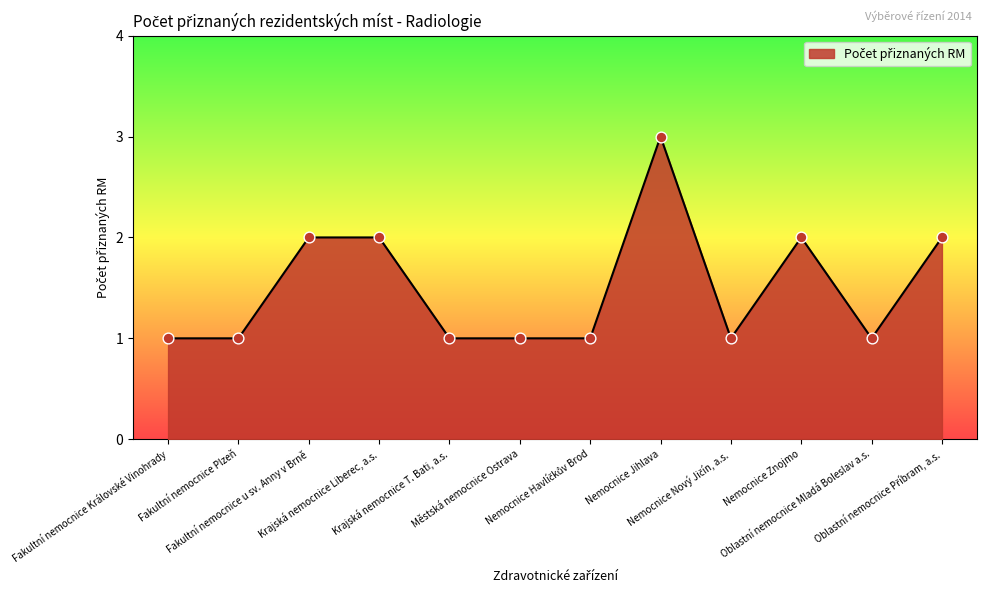

What is the change in value from Nemocnice Znojmo to Oblastní nemocnice Mladá Boleslav a.s.?

-1